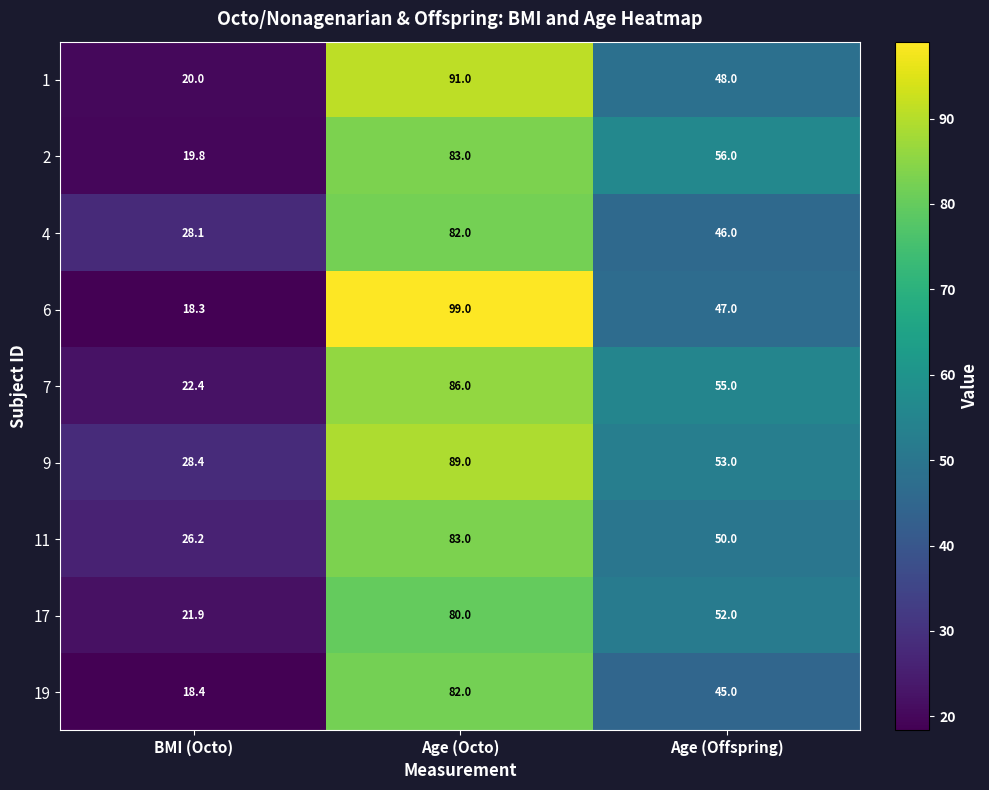

Reading left to right, extract all data points from this chart.

1: BMI (Octo)=20.0	Age (Octo)=91.0	Age (Offspring)=48.0
2: BMI (Octo)=19.8	Age (Octo)=83.0	Age (Offspring)=56.0
4: BMI (Octo)=28.1	Age (Octo)=82.0	Age (Offspring)=46.0
6: BMI (Octo)=18.3	Age (Octo)=99.0	Age (Offspring)=47.0
7: BMI (Octo)=22.4	Age (Octo)=86.0	Age (Offspring)=55.0
9: BMI (Octo)=28.4	Age (Octo)=89.0	Age (Offspring)=53.0
11: BMI (Octo)=26.2	Age (Octo)=83.0	Age (Offspring)=50.0
17: BMI (Octo)=21.9	Age (Octo)=80.0	Age (Offspring)=52.0
19: BMI (Octo)=18.4	Age (Octo)=82.0	Age (Offspring)=45.0